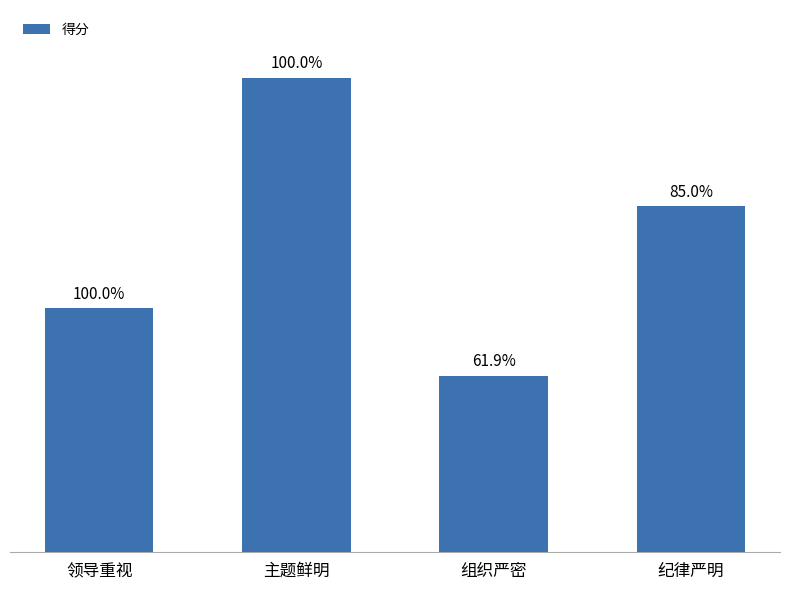

Which category has the lowest value across all series?

组织严密